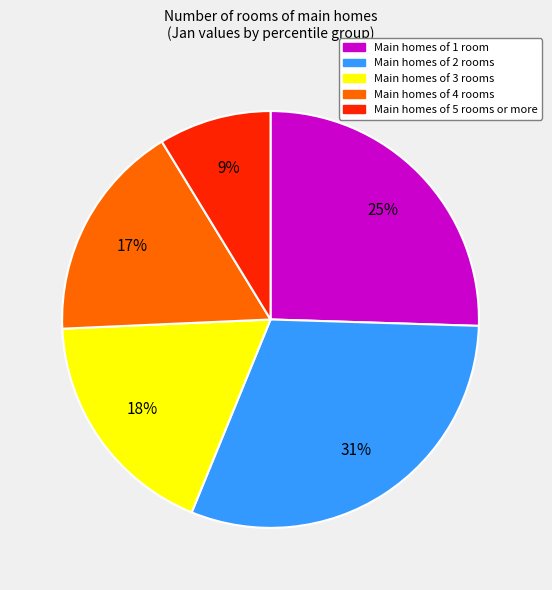

To the nearest percent, what is the average slice percentage?

20%